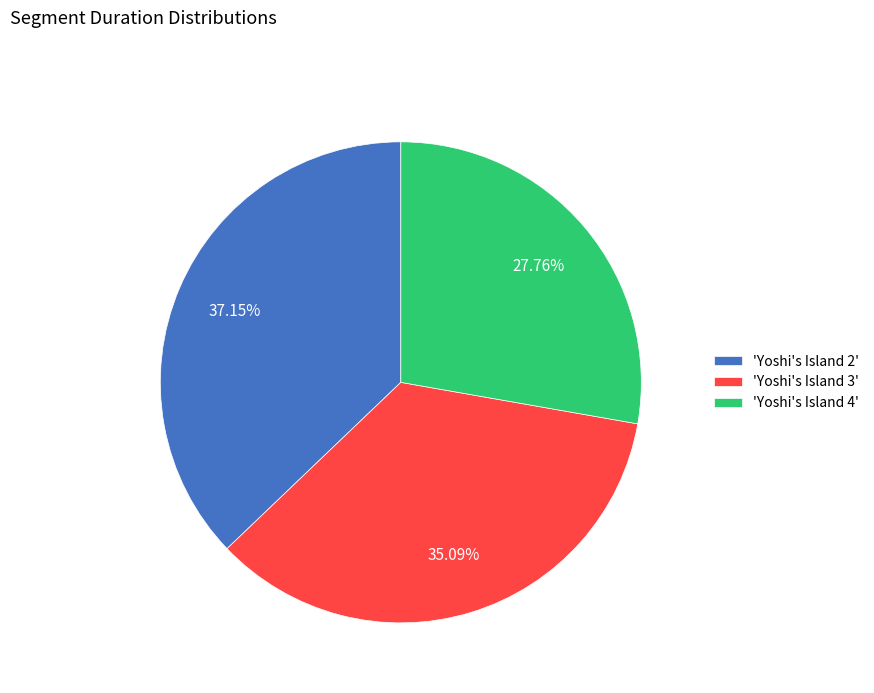

Is the sum of 'Yoshi's Island 3' and 'Yoshi's Island 2' greater than half?

Yes